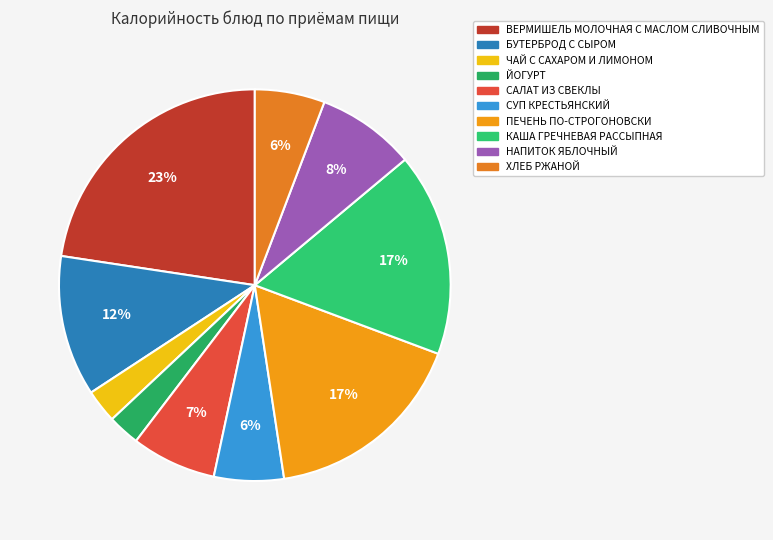

To the nearest percent, what is the difference between the largest and smallest slice percentages?

20%